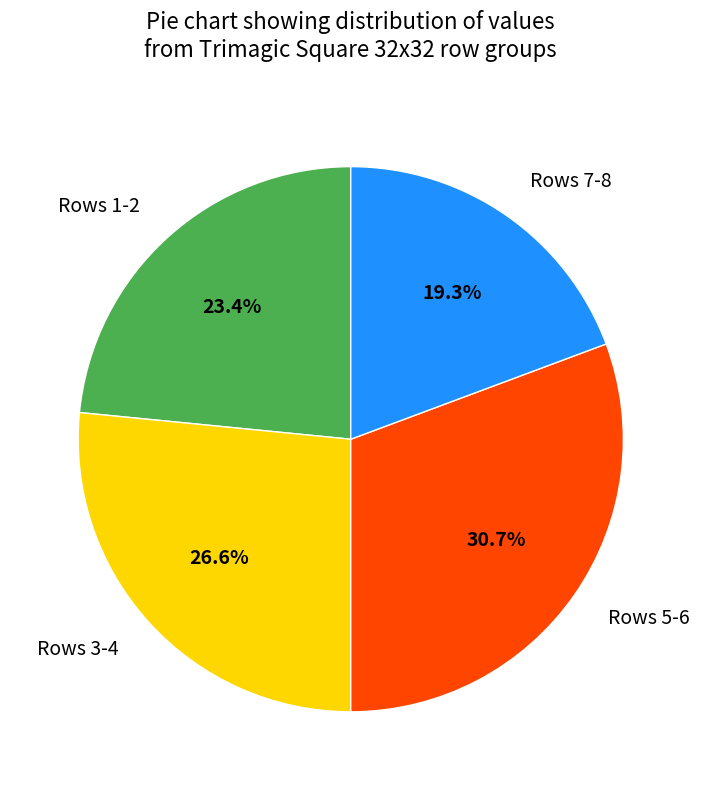

What is the smallest slice in the pie chart?

Rows 7-8